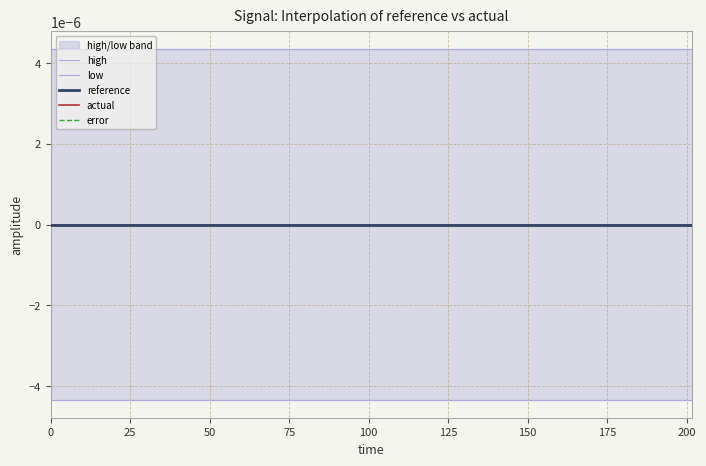

True or false: low and error intersect in this chart.

False